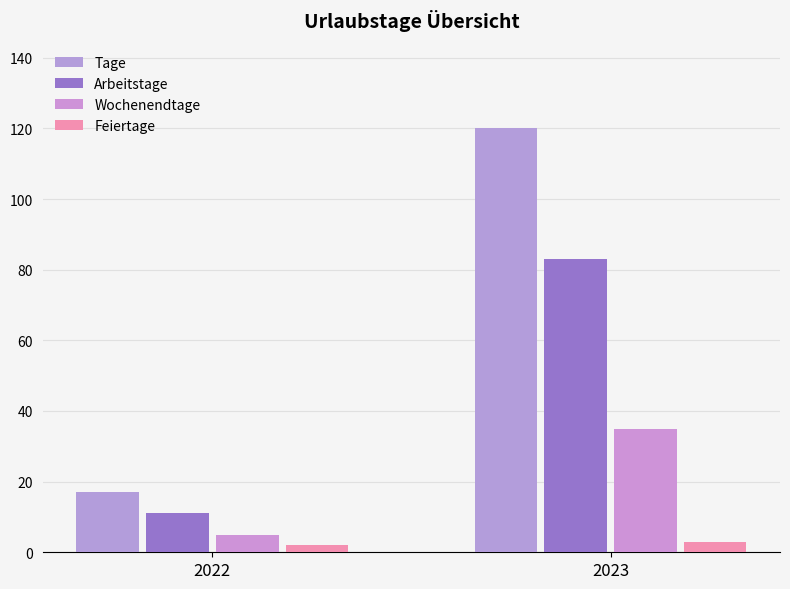

What is the total value across all series at 2022?

35